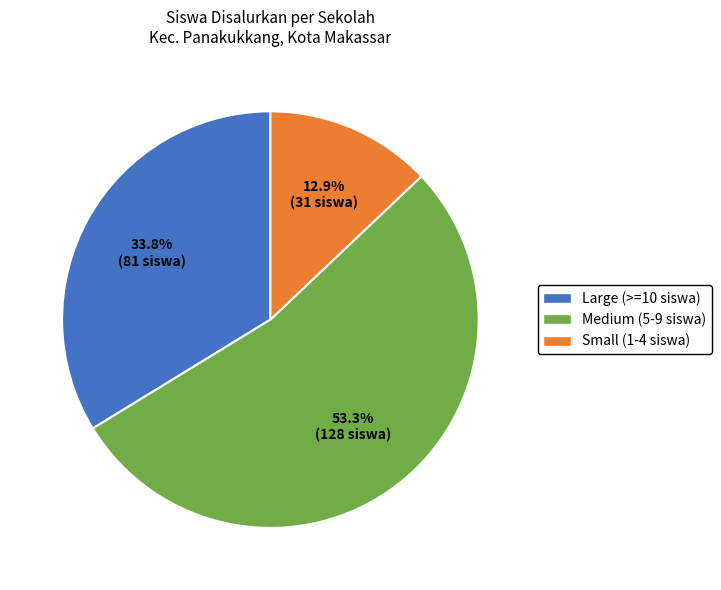

Is there a majority slice in this chart?

Yes